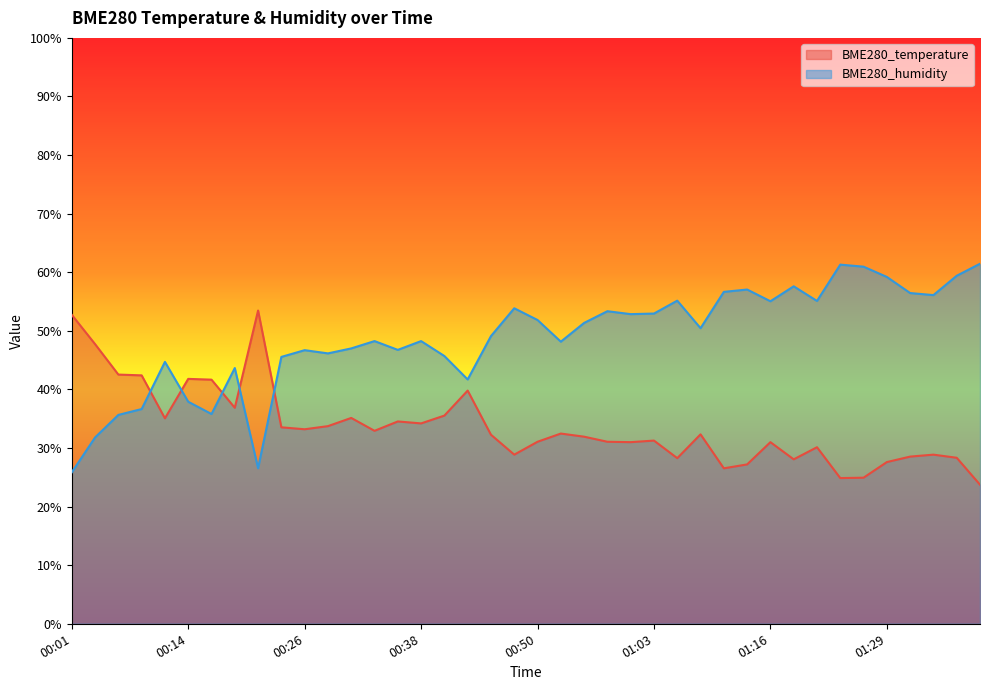

Between 01:39 and 00:50, which is larger?

00:50